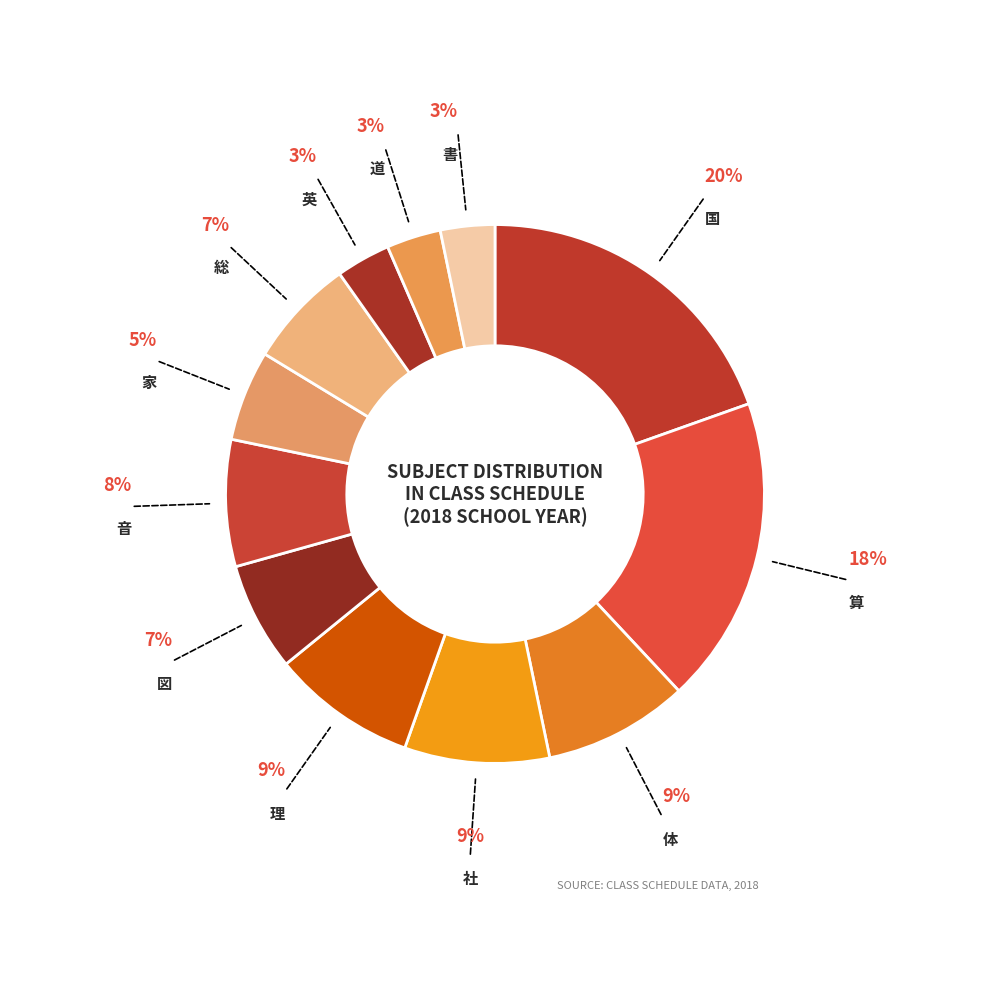

To the nearest percent, what portion does 書 represent?

3%